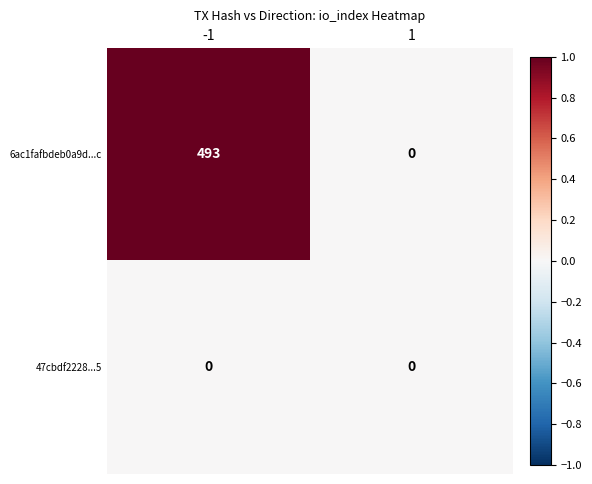

Which series has the largest total across all categories?

6ac1fafbdeb0a9d...c